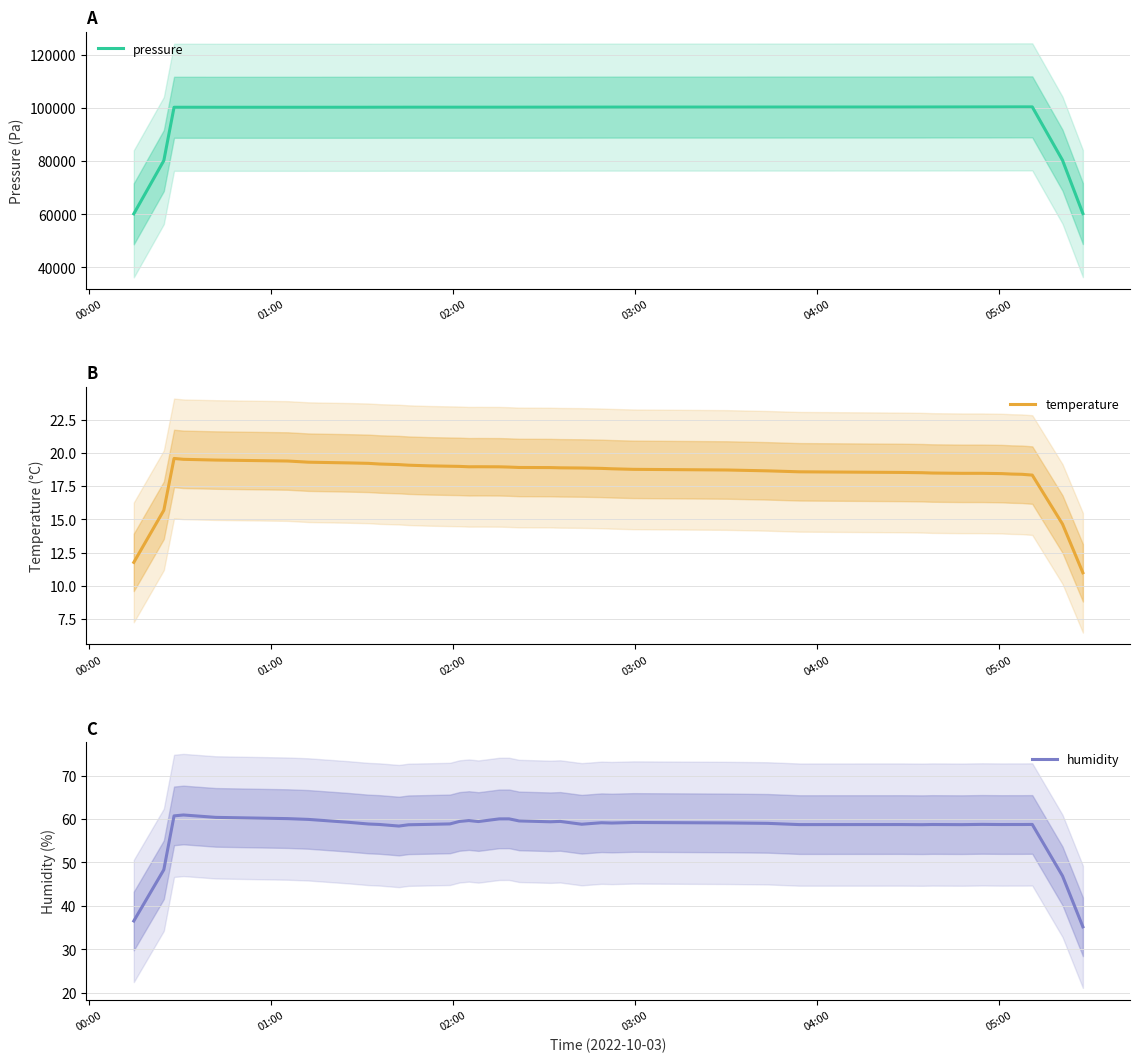

True or false: humidity and temperature cross at least once.

False